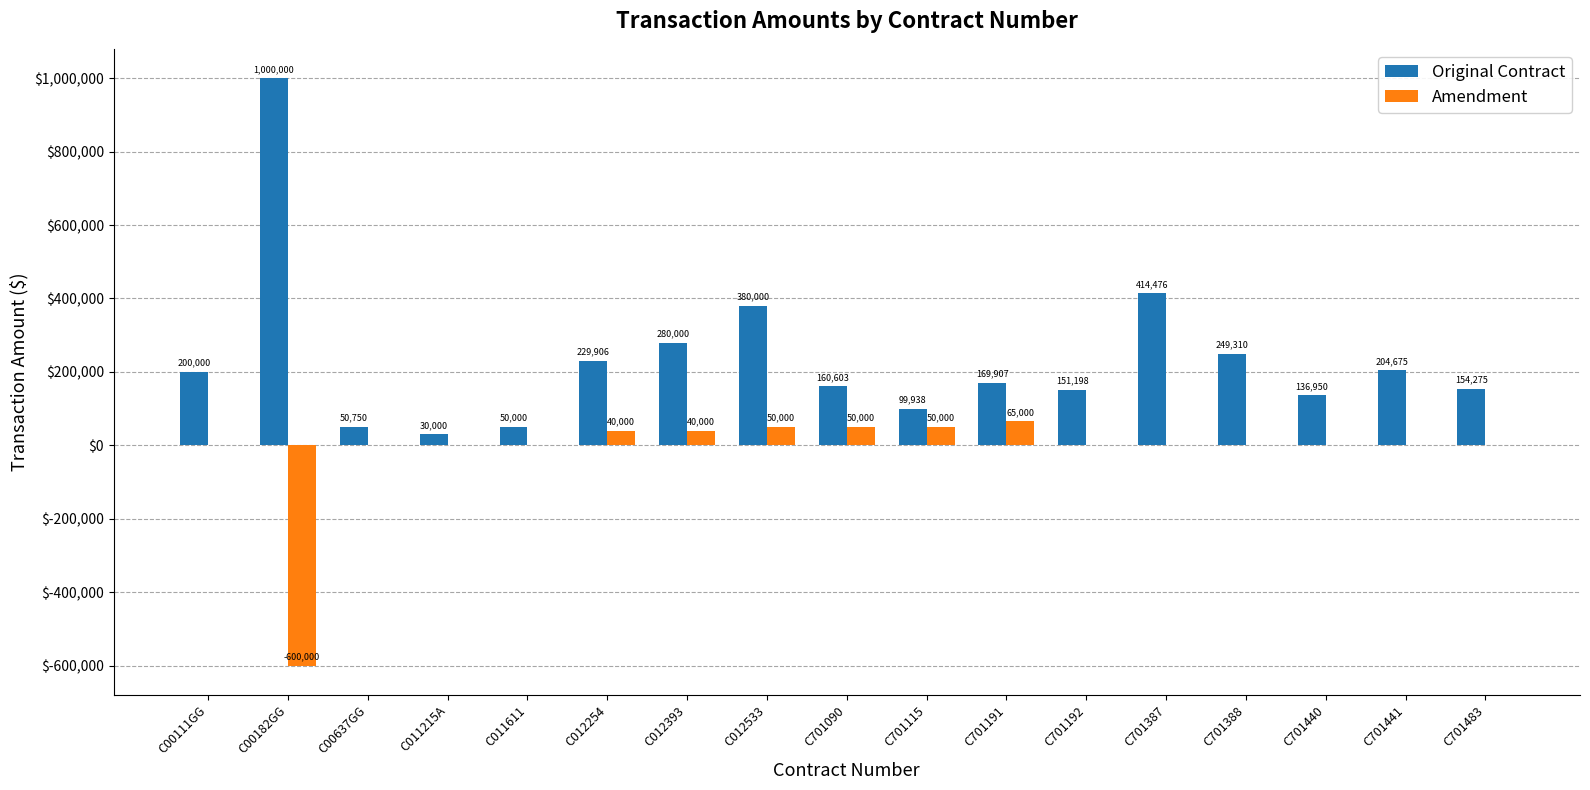

Where is Original Contract nearest to the value 515000?

C701387